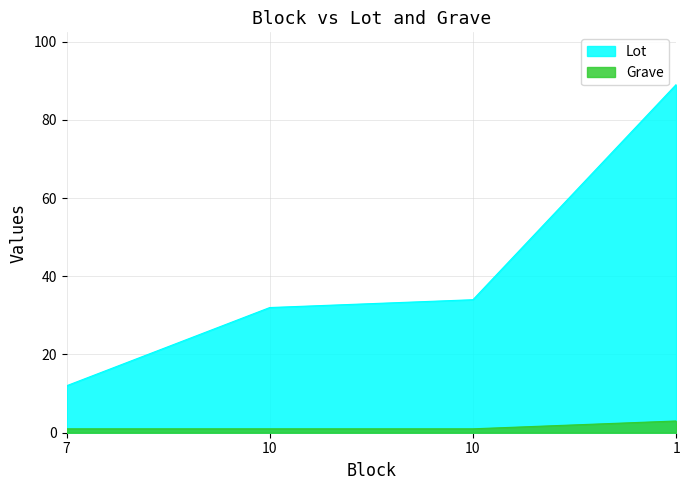

Is it true that Grave equals 1 at 10?

True